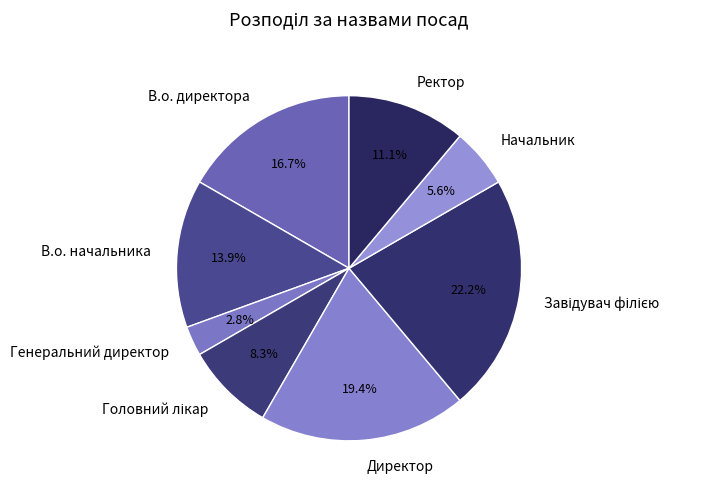

What is the smallest slice in the pie chart?

Генеральний директор